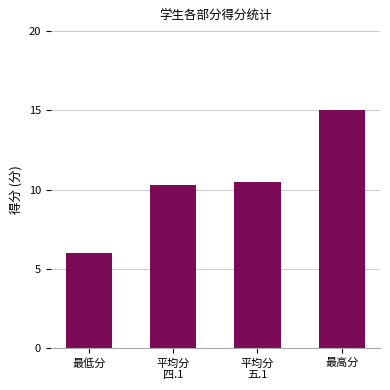

How many series are shown in this chart?

1